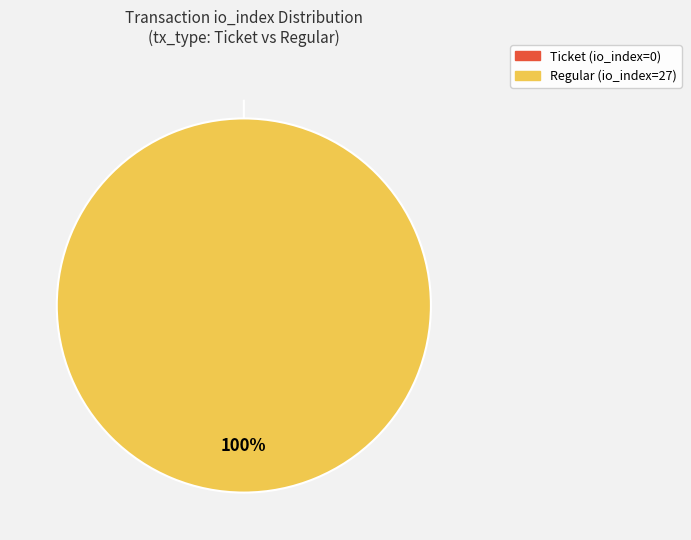

Is there a majority slice in this chart?

Yes